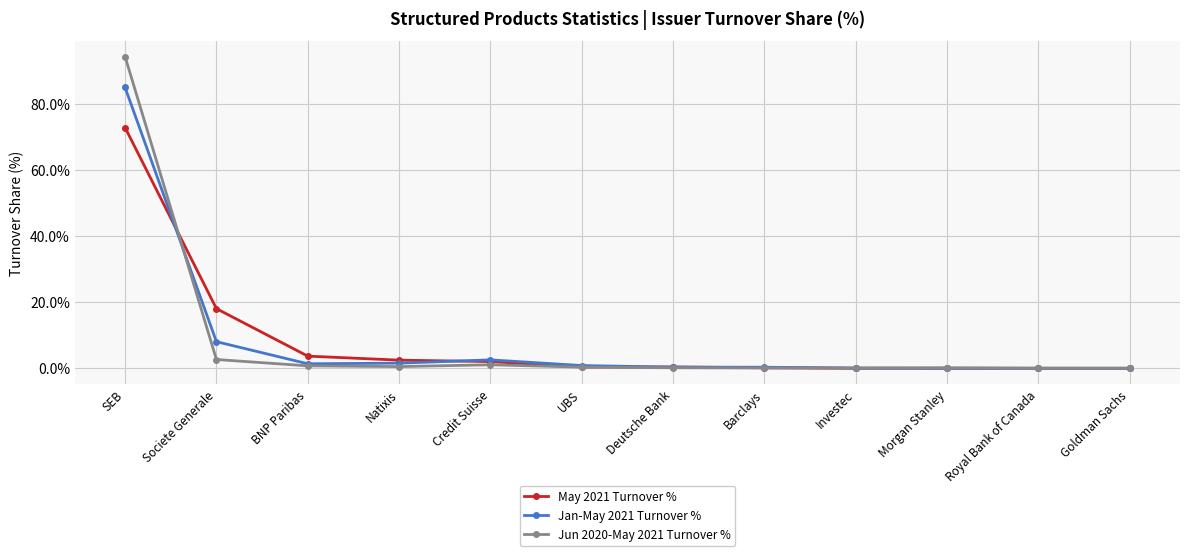

Where is Jun 2020-May 2021 Turnover % nearest to the value 47?

Societe Generale